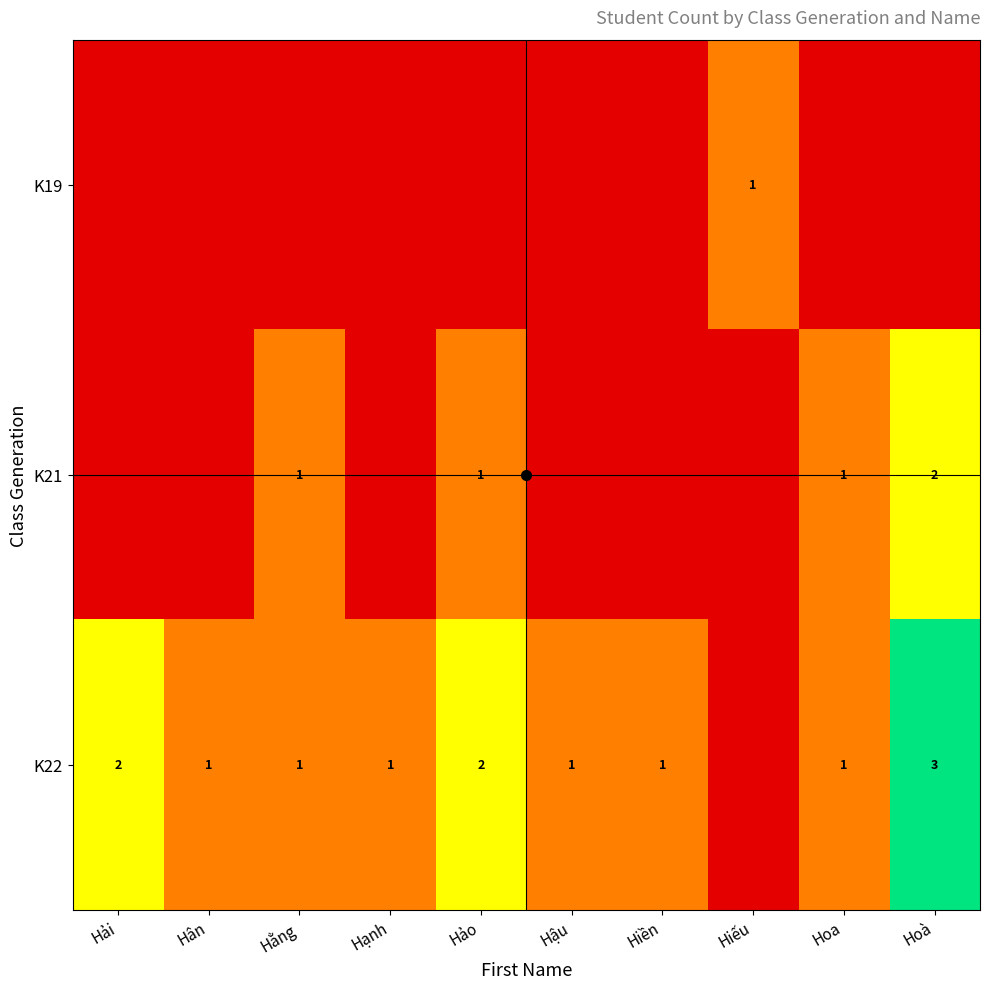

At which category is the sum across all series the highest?

Hoà